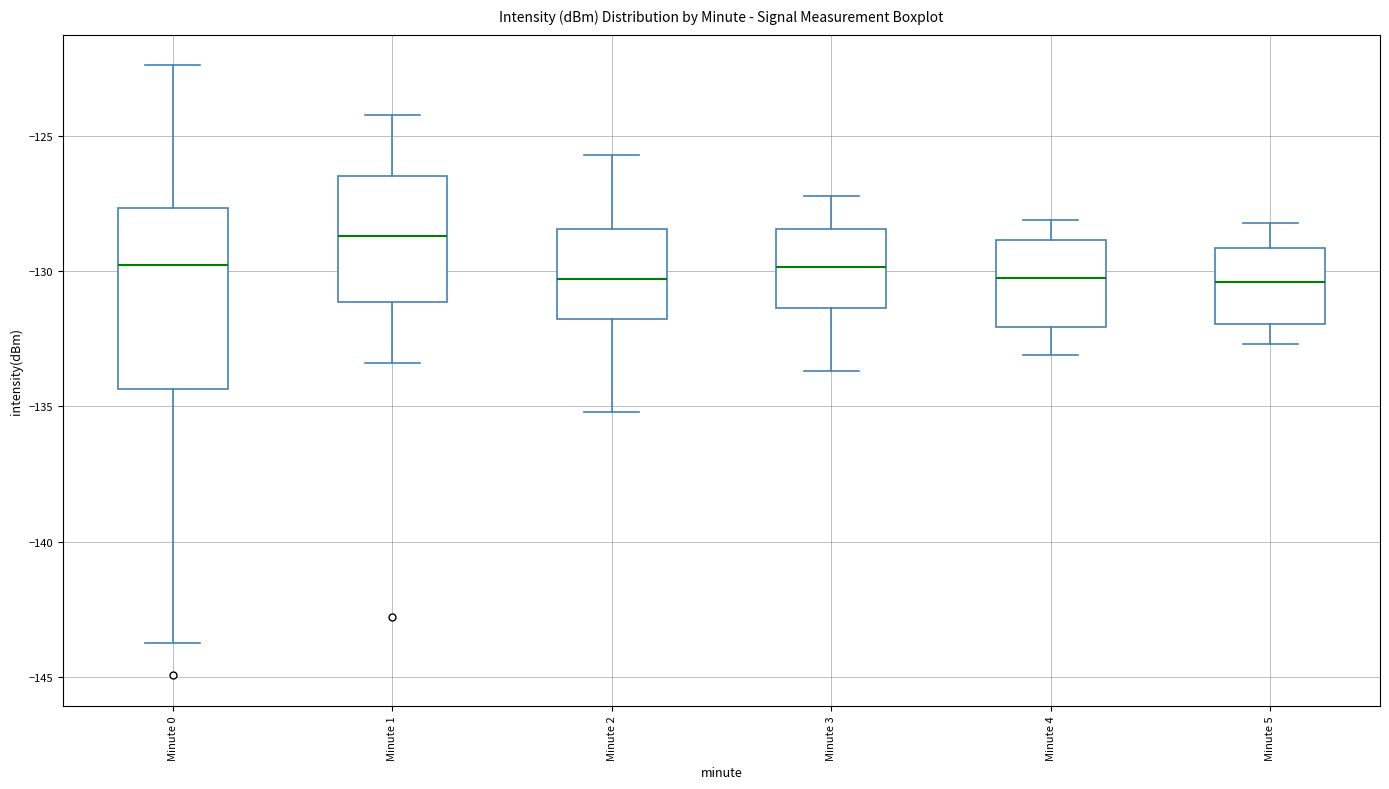

Comparing the boxes themselves (not the whiskers), which one is the tallest?

Minute 0